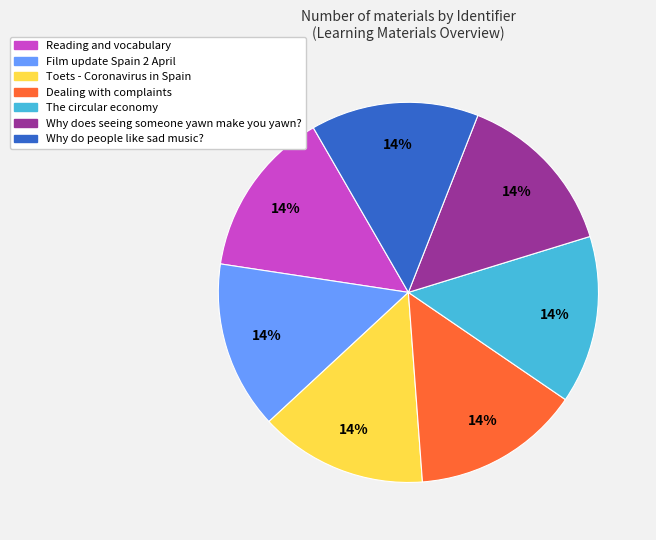

To the nearest percent, what portion does Toets - Coronavirus in Spain represent?

14%